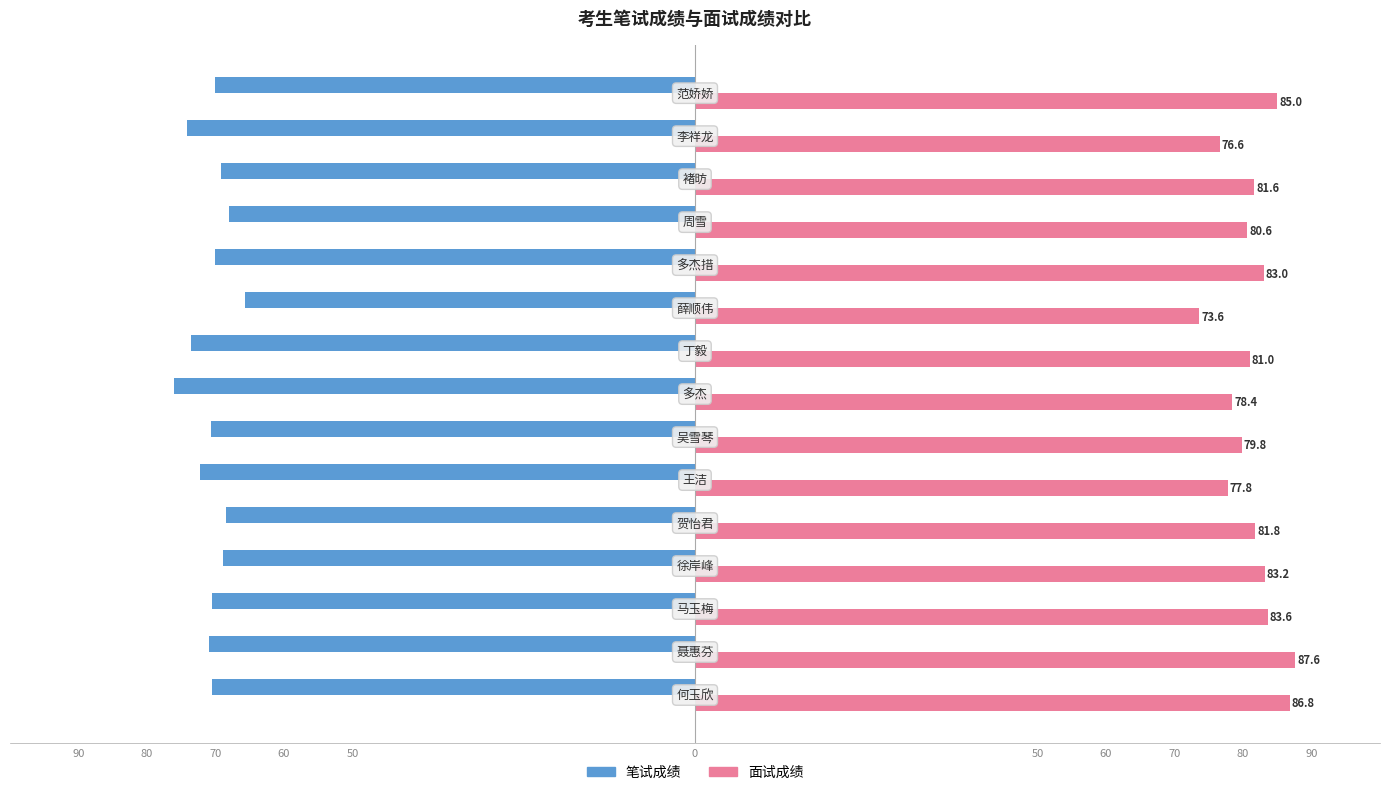

What are all the series names shown in the legend?

笔试成绩, 面试成绩